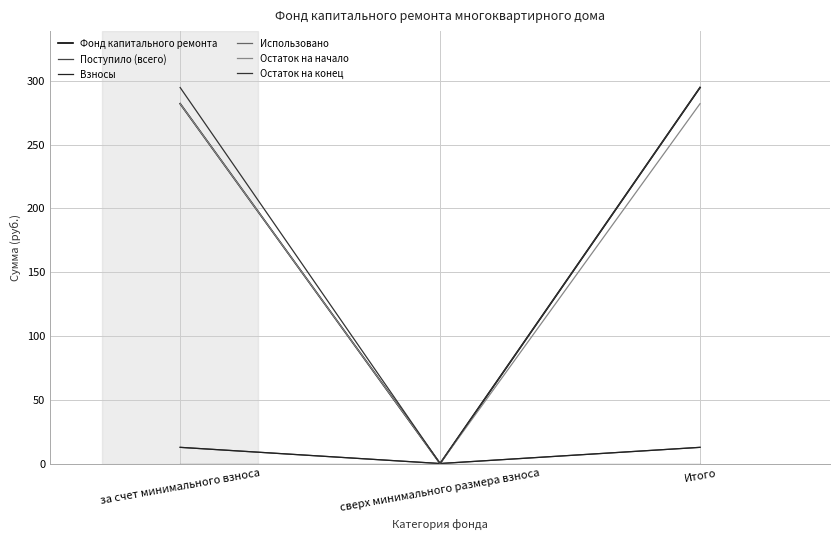

Does the chart display data point markers on the line(s)?

No